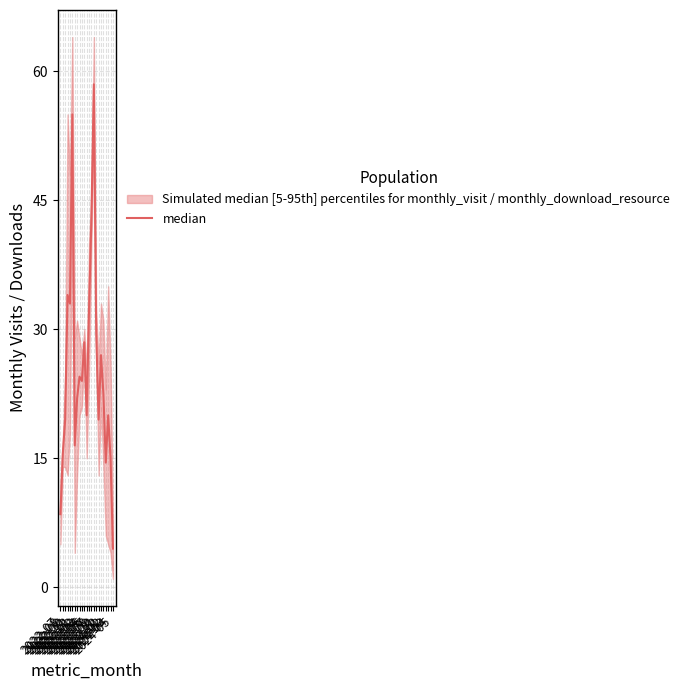

At which label does the data first exceed 22?

2022-10